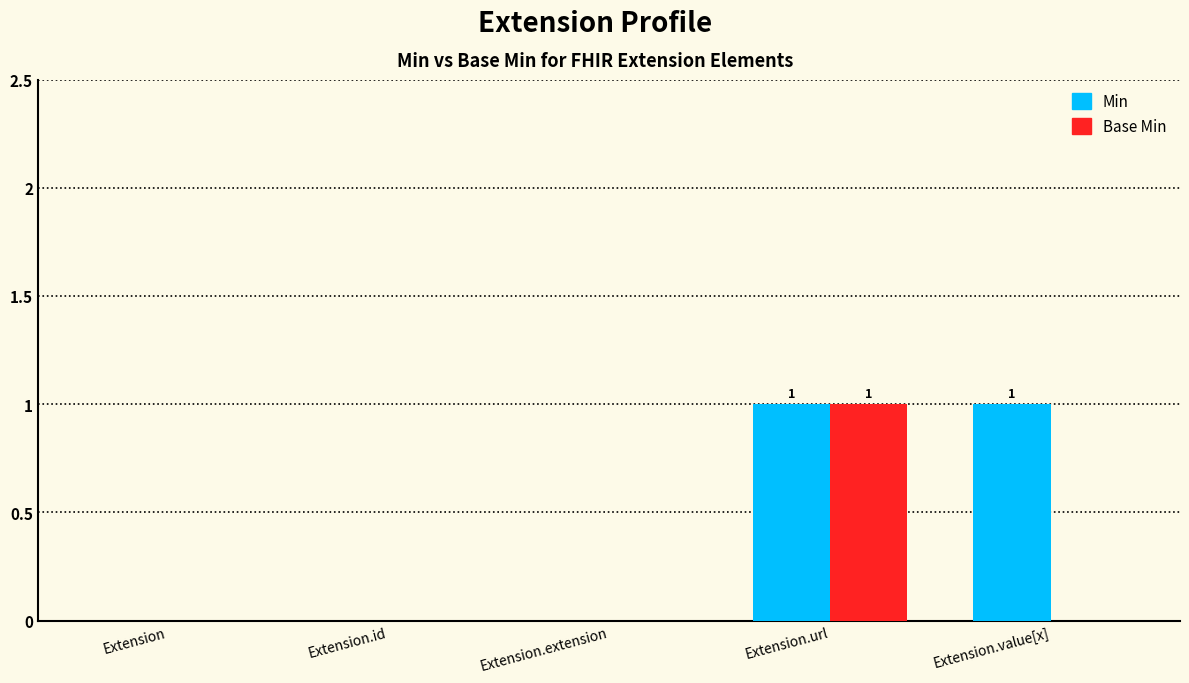

Are the bars grouped side by side (vs. stacked)?

Yes